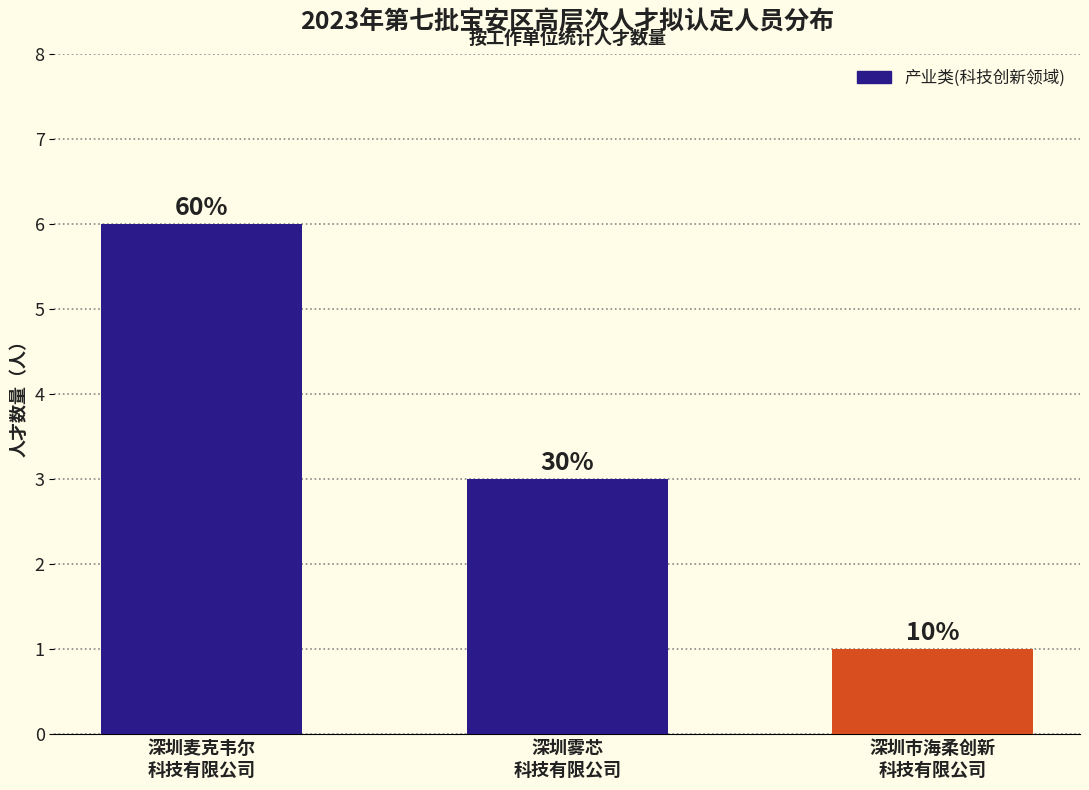

Rank the categories by value from highest to lowest.

深圳麦克韦尔
科技有限公司, 深圳雾芯
科技有限公司, 深圳市海柔创新
科技有限公司